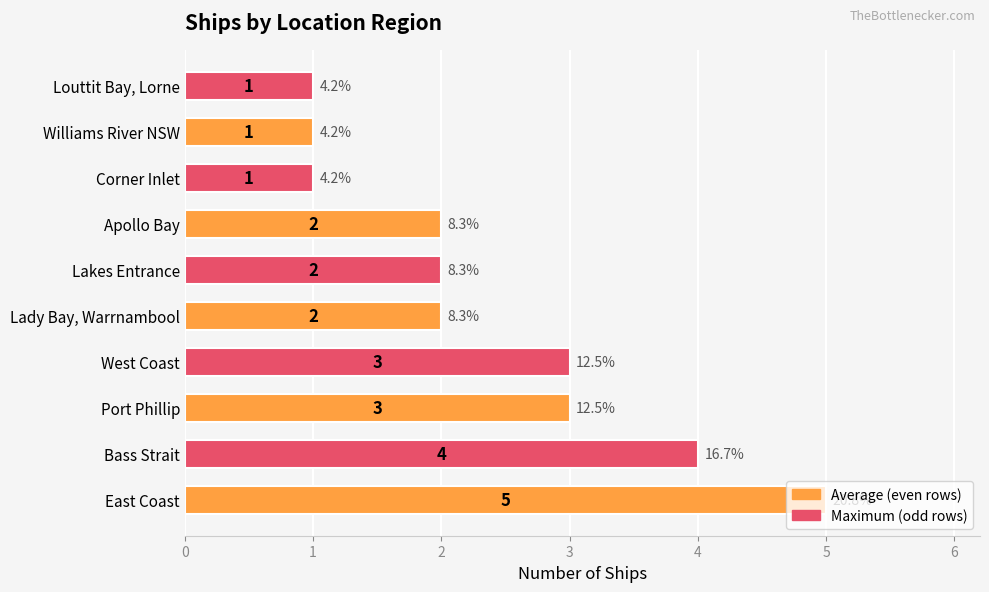

Which category has the highest value across all series?

East Coast